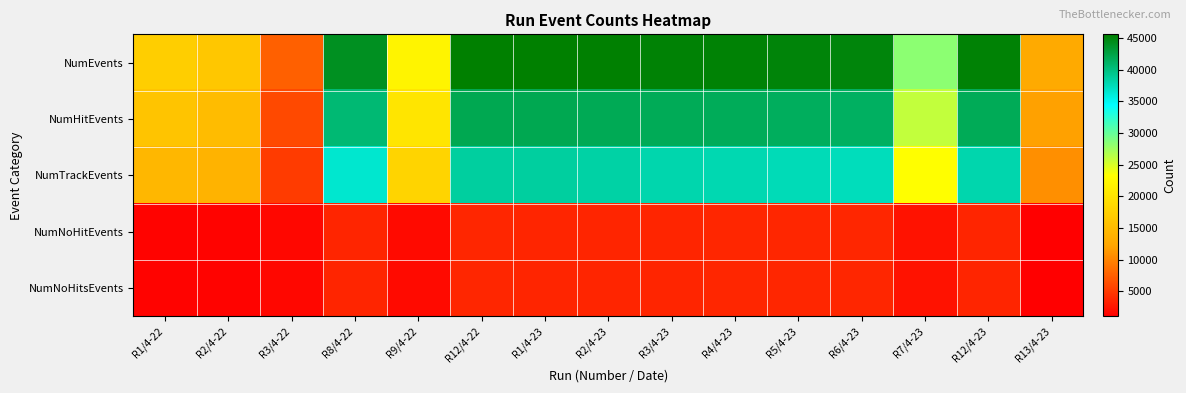

Reading right to left, list all the values displayed in this chart.

NumEvents: R13/4-23=12941	R12/4-23=45335	R7/4-23=28304	R6/4-23=45020	R5/4-23=45172	R4/4-23=45305	R3/4-23=45355	R2/4-23=45484	R1/4-23=45539	R12/4-22=45621	R9/4-22=21981	R8/4-22=44104	R3/4-22=7605	R2/4-22=16457	R1/4-22=17378
NumHitEvents: R13/4-23=11932	R12/4-23=41750	R7/4-23=26003	R6/4-23=41347	R5/4-23=41522	R4/4-23=41659	R3/4-23=41733	R2/4-23=41862	R1/4-23=41993	R12/4-22=41988	R9/4-22=20253	R8/4-22=40563	R3/4-22=6008	R2/4-22=15108	R1/4-22=16038
NumTrackEvents: R13/4-23=10711	R12/4-23=38033	R7/4-23=23300	R6/4-23=37398	R5/4-23=37568	R4/4-23=37862	R3/4-23=38028	R2/4-23=38372	R1/4-23=38633	R12/4-22=38572	R9/4-22=18006	R8/4-22=36538	R3/4-22=5049	R2/4-22=13957	R1/4-22=14508
NumNoHitEvents: R13/4-23=1009	R12/4-23=3585	R7/4-23=2301	R6/4-23=3673	R5/4-23=3650	R4/4-23=3646	R3/4-23=3622	R2/4-23=3622	R1/4-23=3546	R12/4-22=3633	R9/4-22=1728	R8/4-22=3541	R3/4-22=1597	R2/4-22=1349	R1/4-22=1340
NumNoHitsEvents: R13/4-23=1009	R12/4-23=3585	R7/4-23=2301	R6/4-23=3673	R5/4-23=3650	R4/4-23=3646	R3/4-23=3622	R2/4-23=3622	R1/4-23=3546	R12/4-22=3633	R9/4-22=1728	R8/4-22=3541	R3/4-22=1597	R2/4-22=1349	R1/4-22=1340